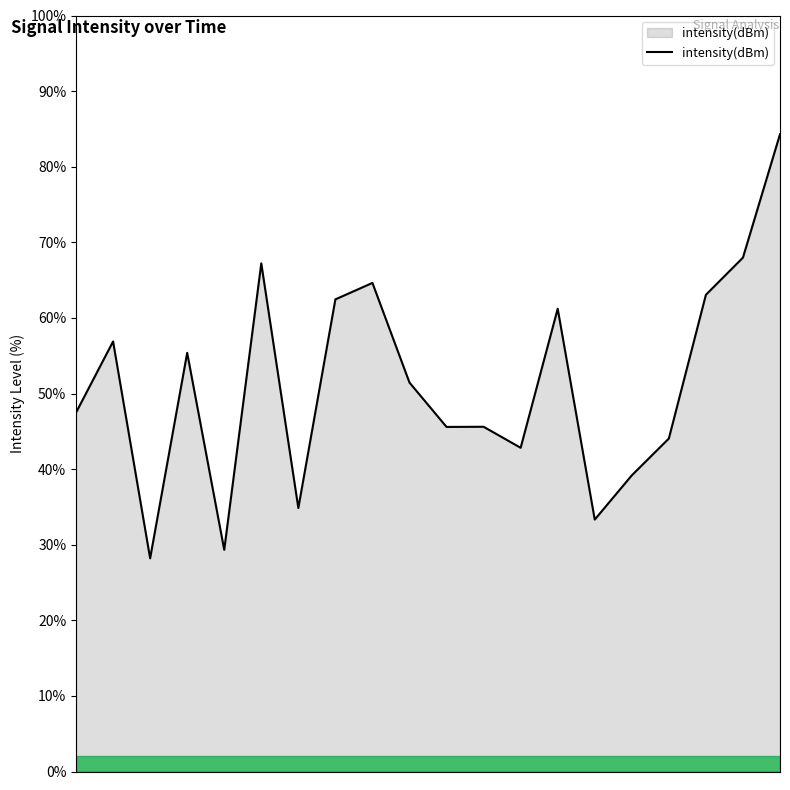

What is the difference between the maximum and minimum values?

56.1